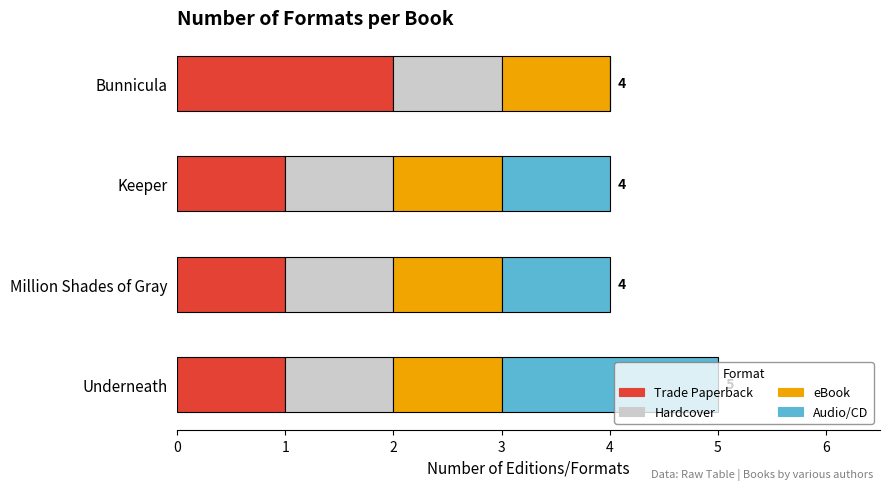

Which category has the highest value in the Trade Paperback series?

Bunnicula